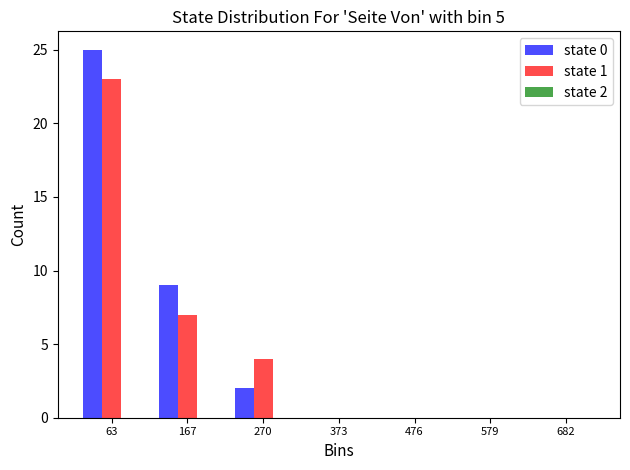

What is the highest value of the state 1 series?

23